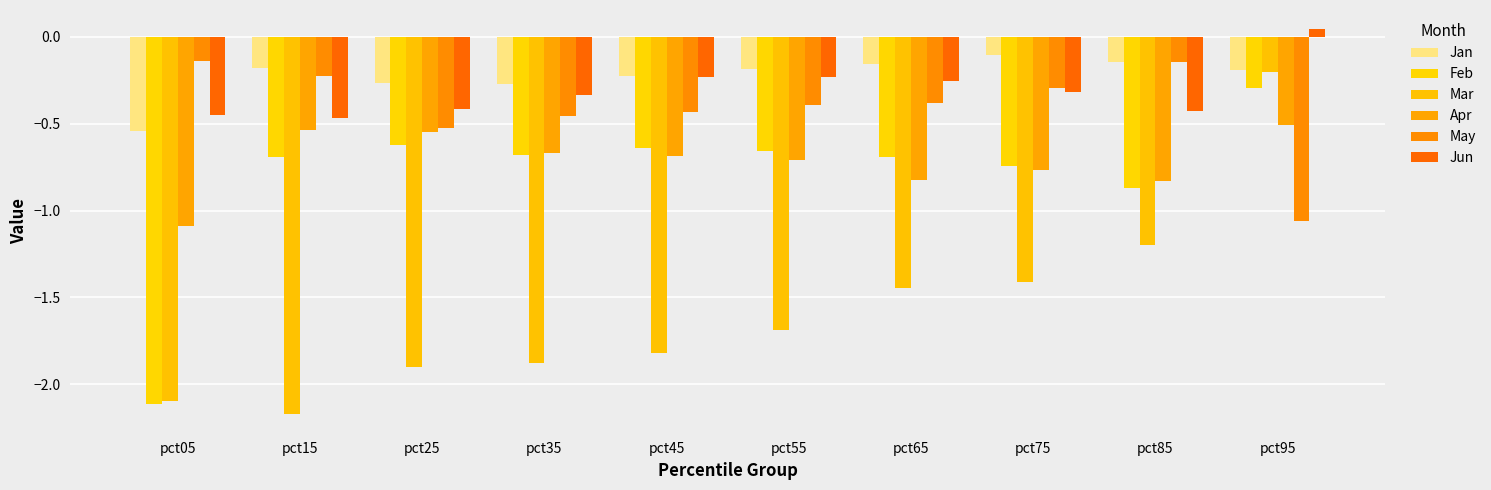

How many values in Jun are below zero?

9